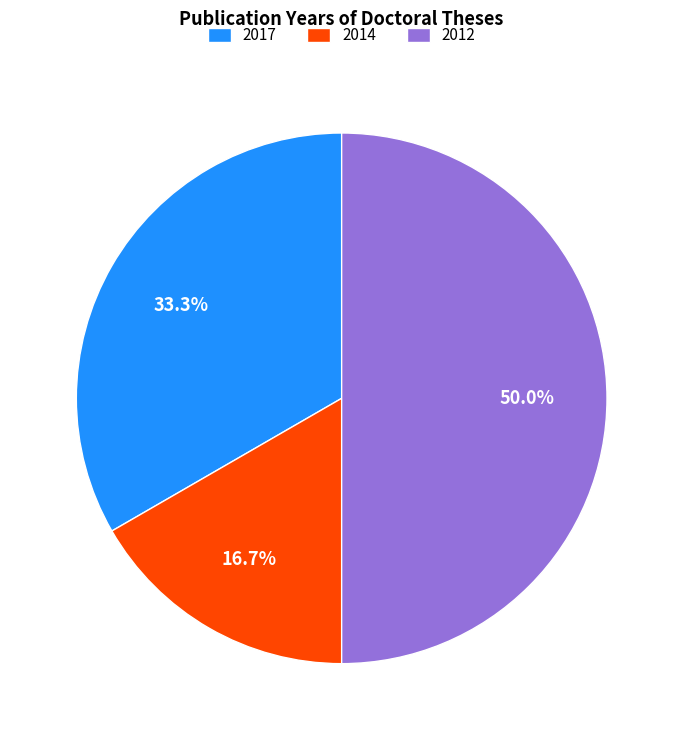

Combined, do 2012 and 2014 account for over 50%?

Yes